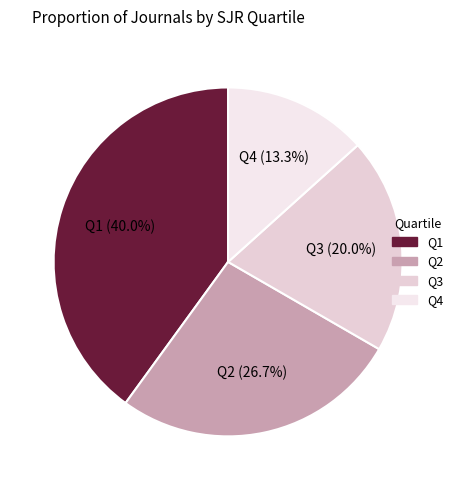

Which slice is the largest?

Q1